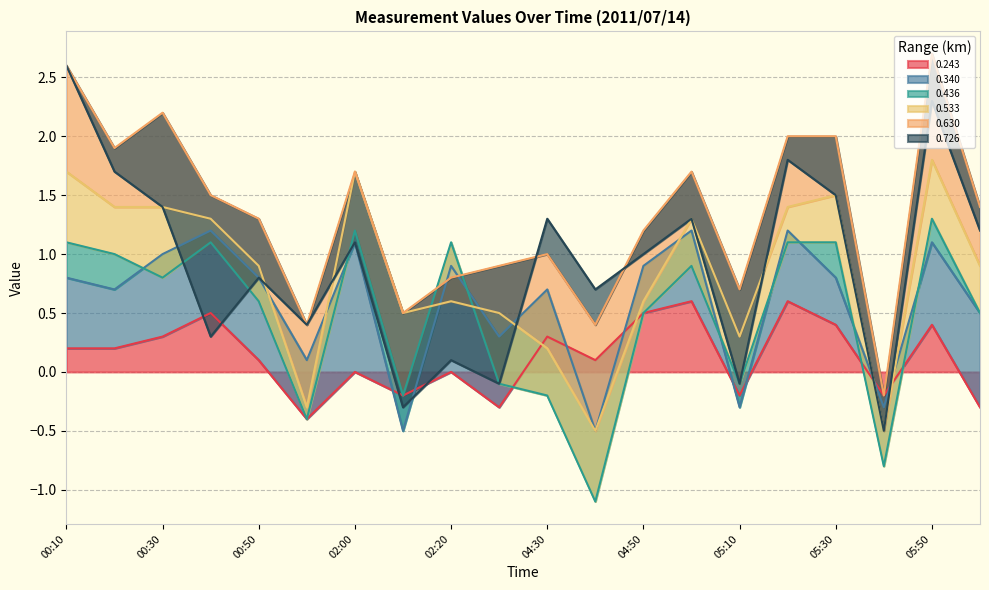

What are all the series names shown in the legend?

0.243, 0.340, 0.436, 0.533, 0.630, 0.726